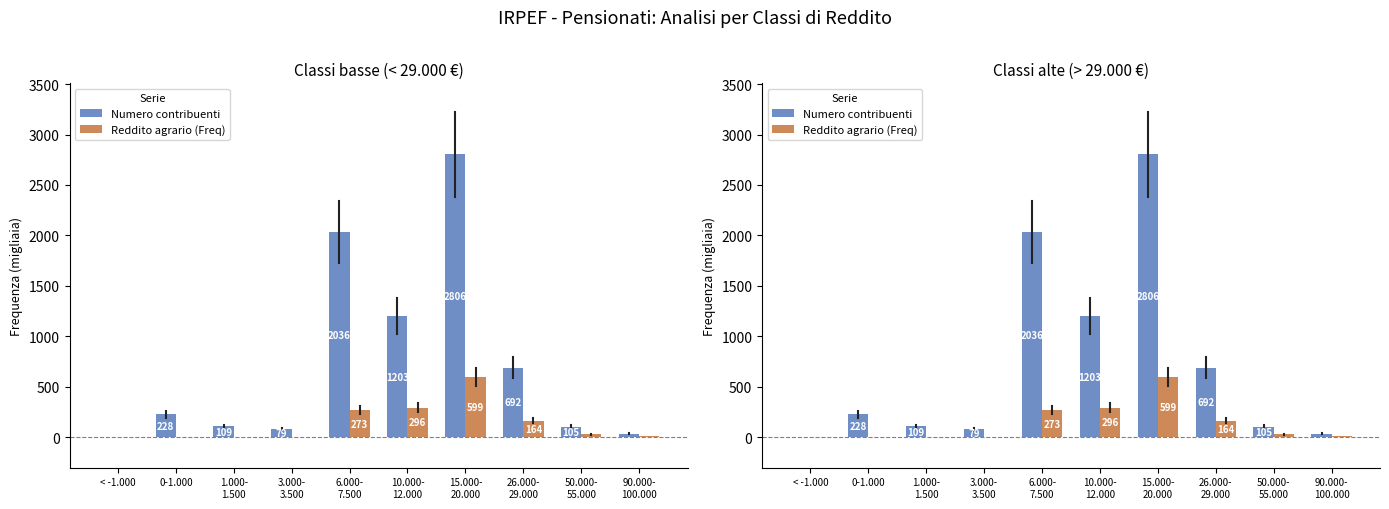

Rank the categories by Reddito agrario (Freq) value from lowest to highest.

< -1.000, 0-1.000, 1.000-
1.500, 3.000-
3.500, 90.000-
100.000, 50.000-
55.000, 26.000-
29.000, 6.000-
7.500, 10.000-
12.000, 15.000-
20.000